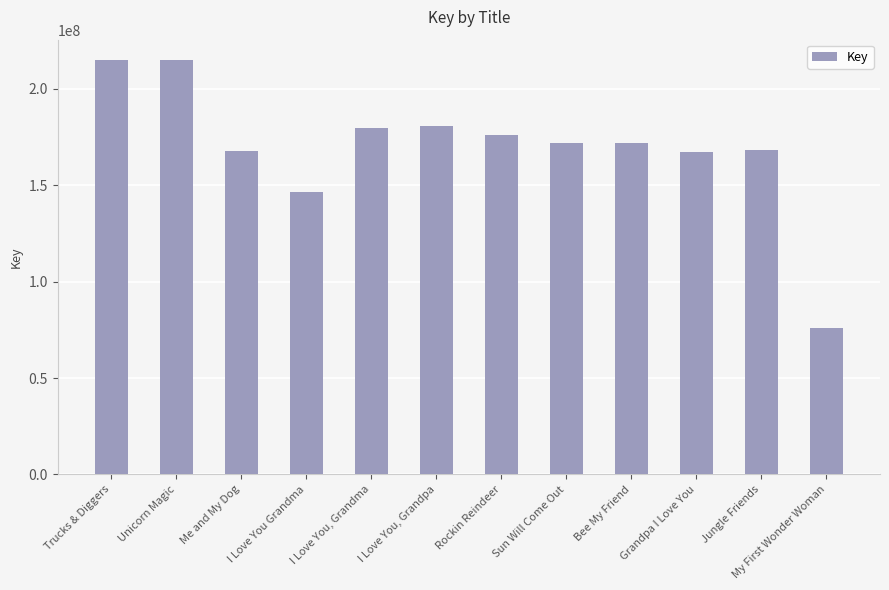

True or false: the data shows 214855373 at Unicorn Magic.

True